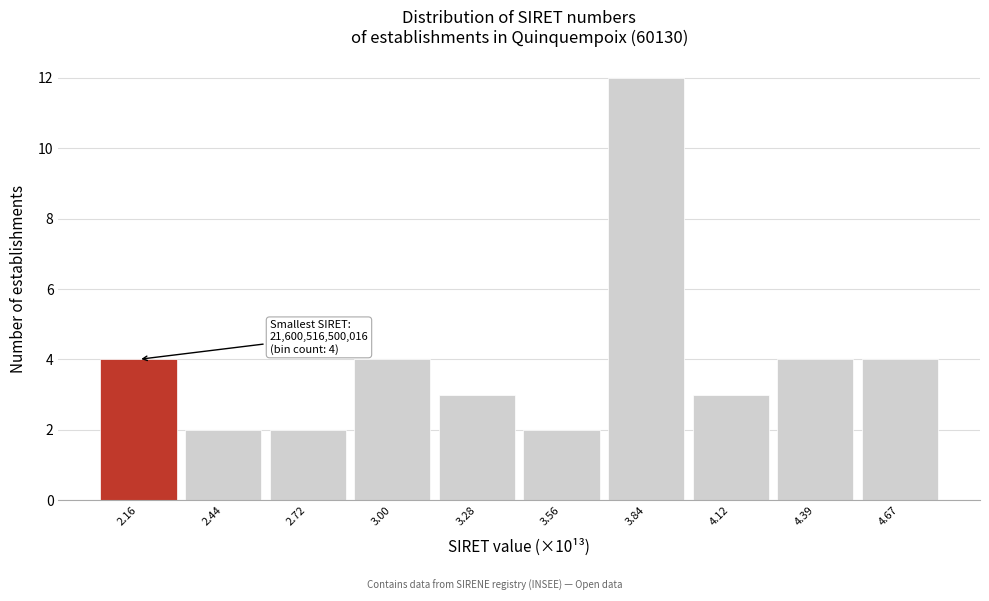

Reading left to right, extract all data points from this chart.

2.16=4	2.44=2	2.72=2	3.00=4	3.28=3	3.56=2	3.84=12	4.12=3	4.39=4	4.67=4